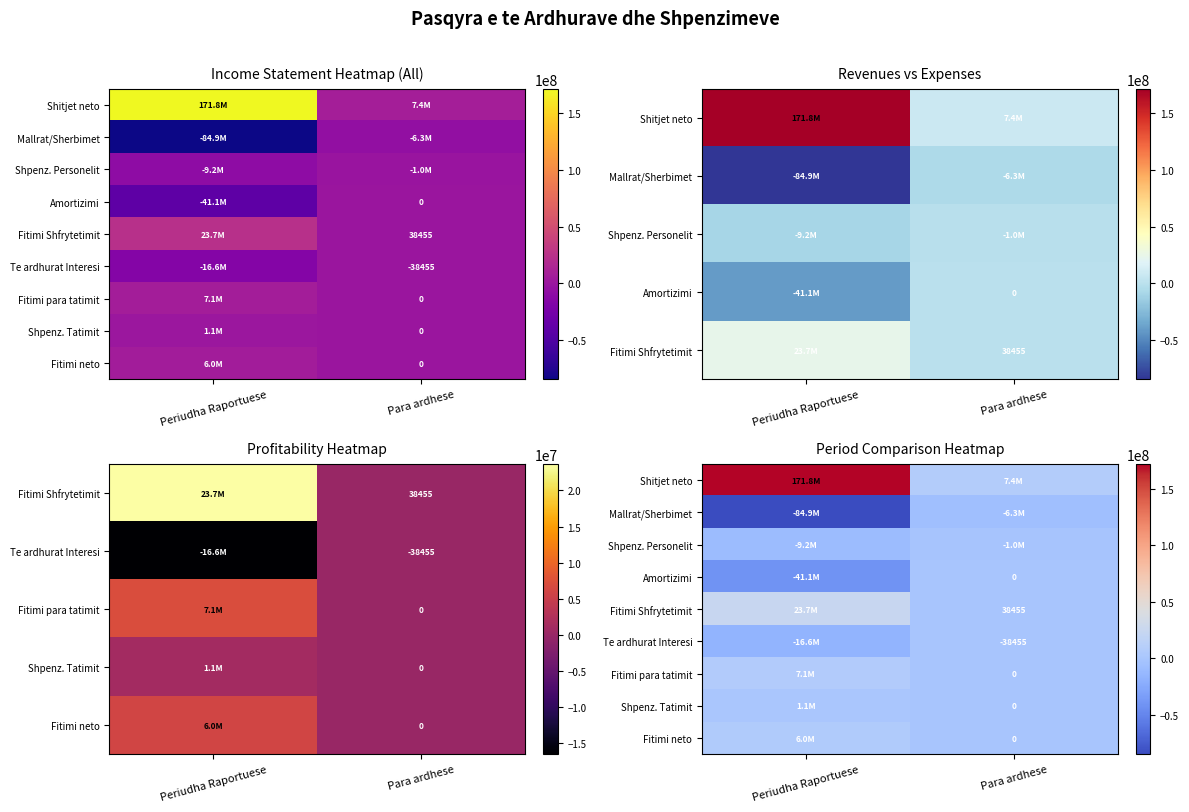

Which series has the largest total across all categories?

Shitjet neto